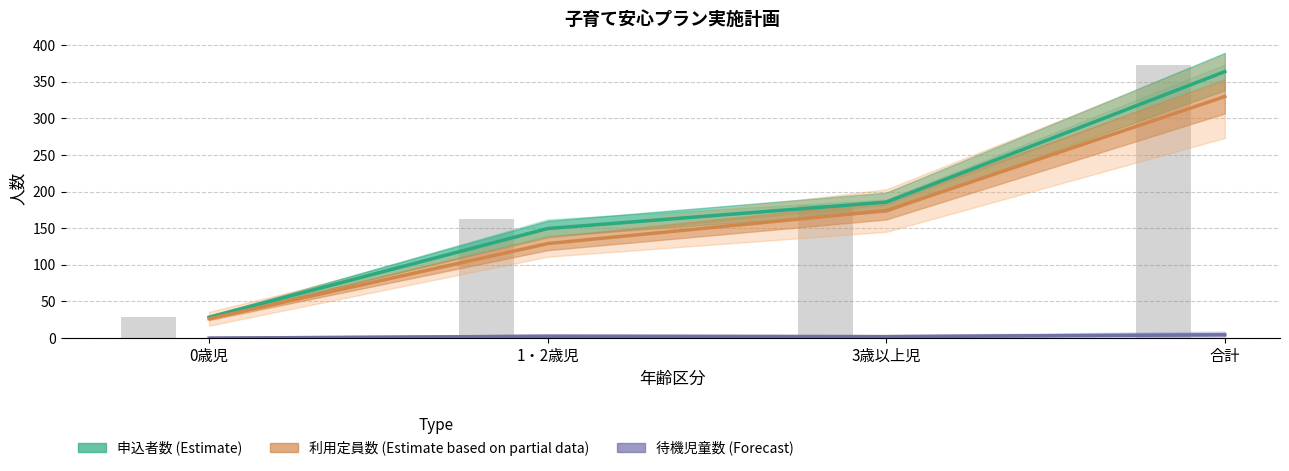

What is the label of the 4th bar from the right?

0歳児